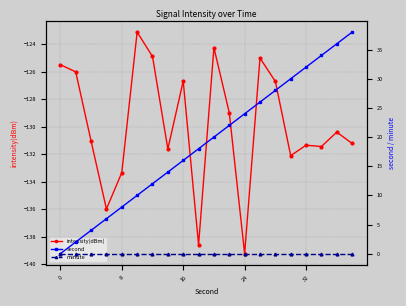

At which label does intensity(dBm) reach its minimum?

24